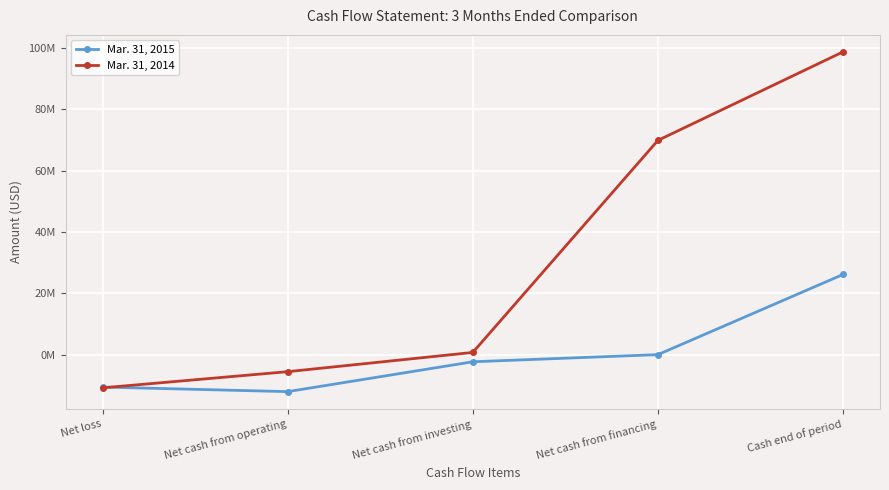

What position from the left is Net cash from investing?

3